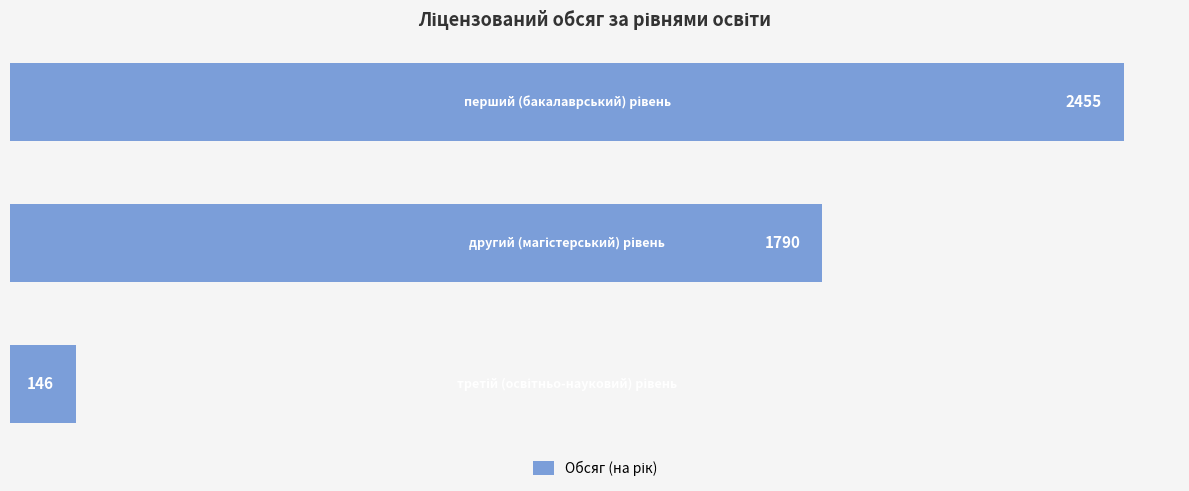

Reading top to bottom, what are all the values shown in this chart?

2455	1790	146